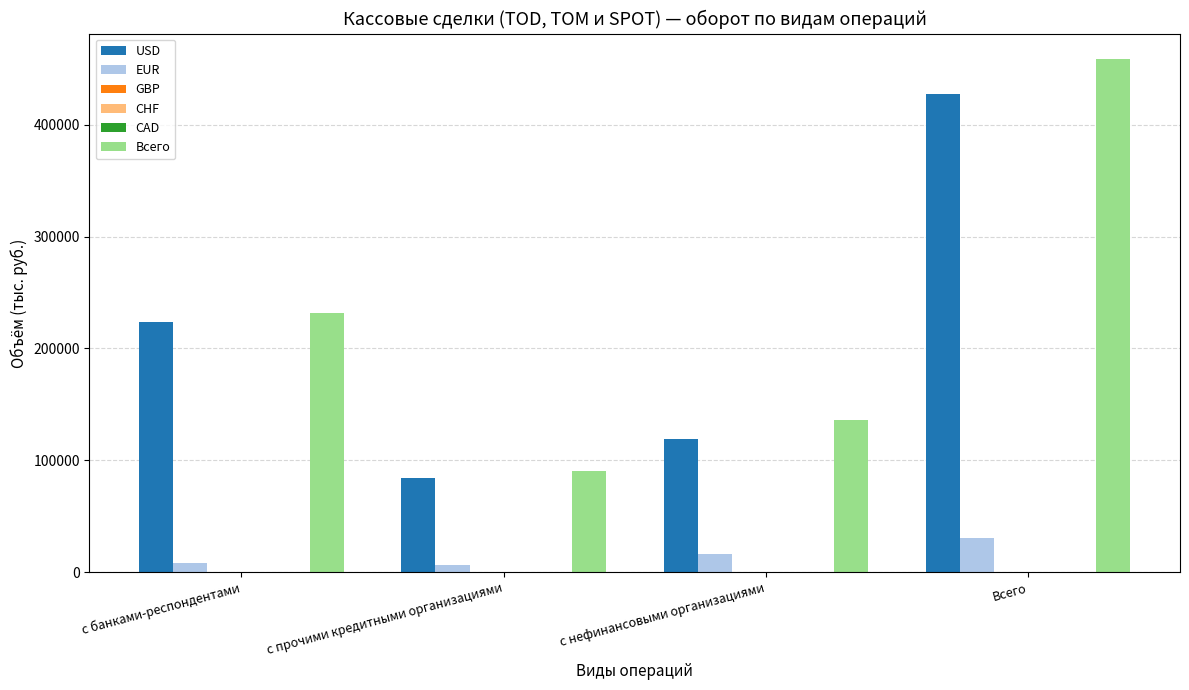

Which series changed the most between с прочими кредитными организациями and Всего?

Всего